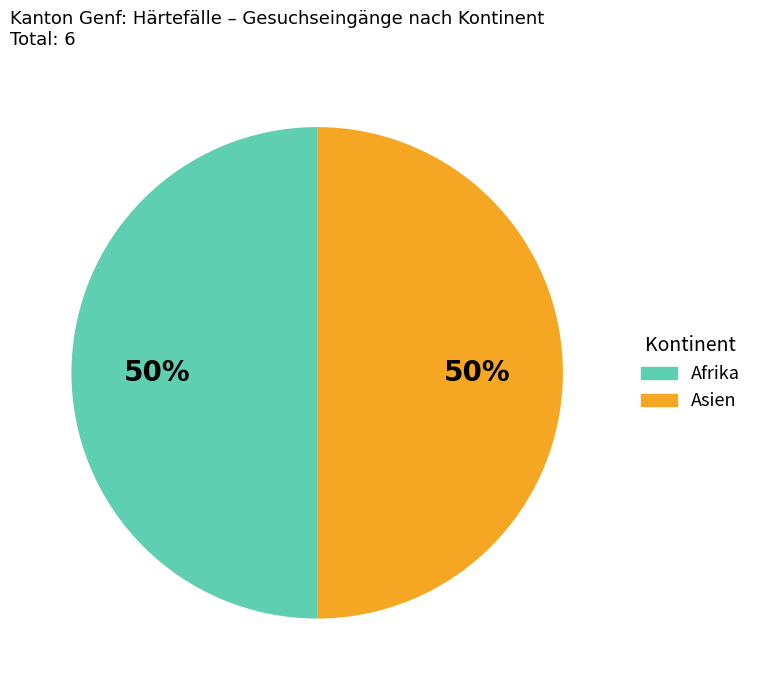

To the nearest percent, what is the average slice percentage?

50%